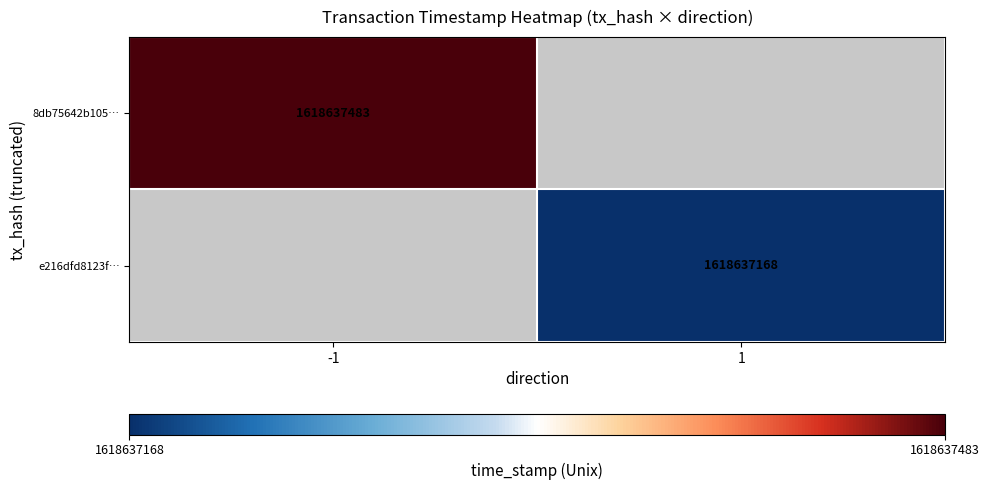

Between time_stamp and direction, which is larger?

time_stamp